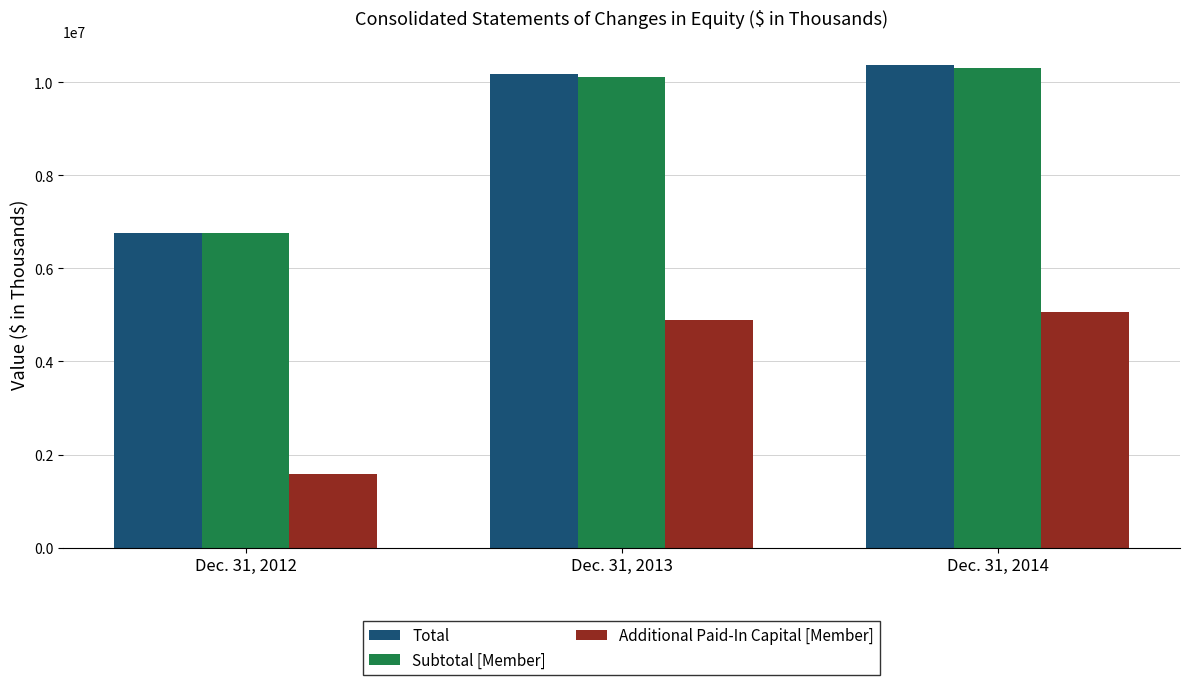

What is the spread (max minus min) of values at Dec. 31, 2013?

5292022